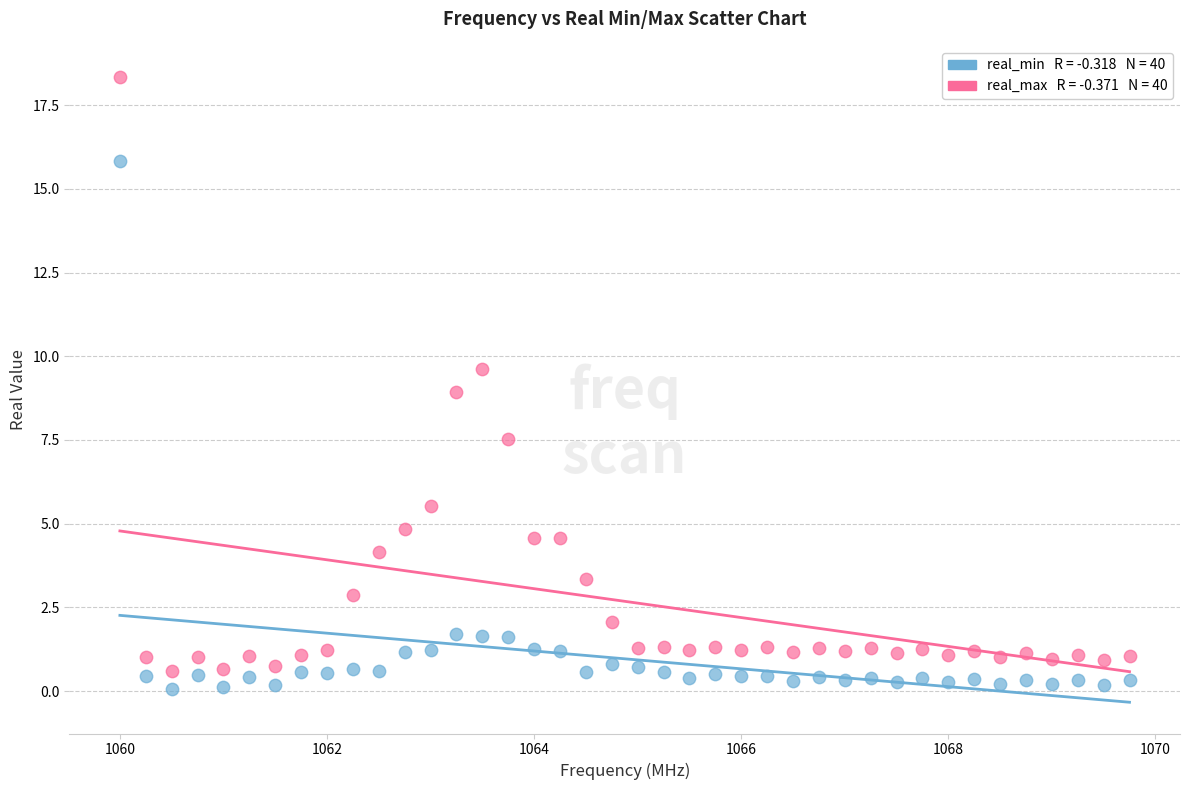

Across all data points, what is the range of Y values (max minus min)?

18.3